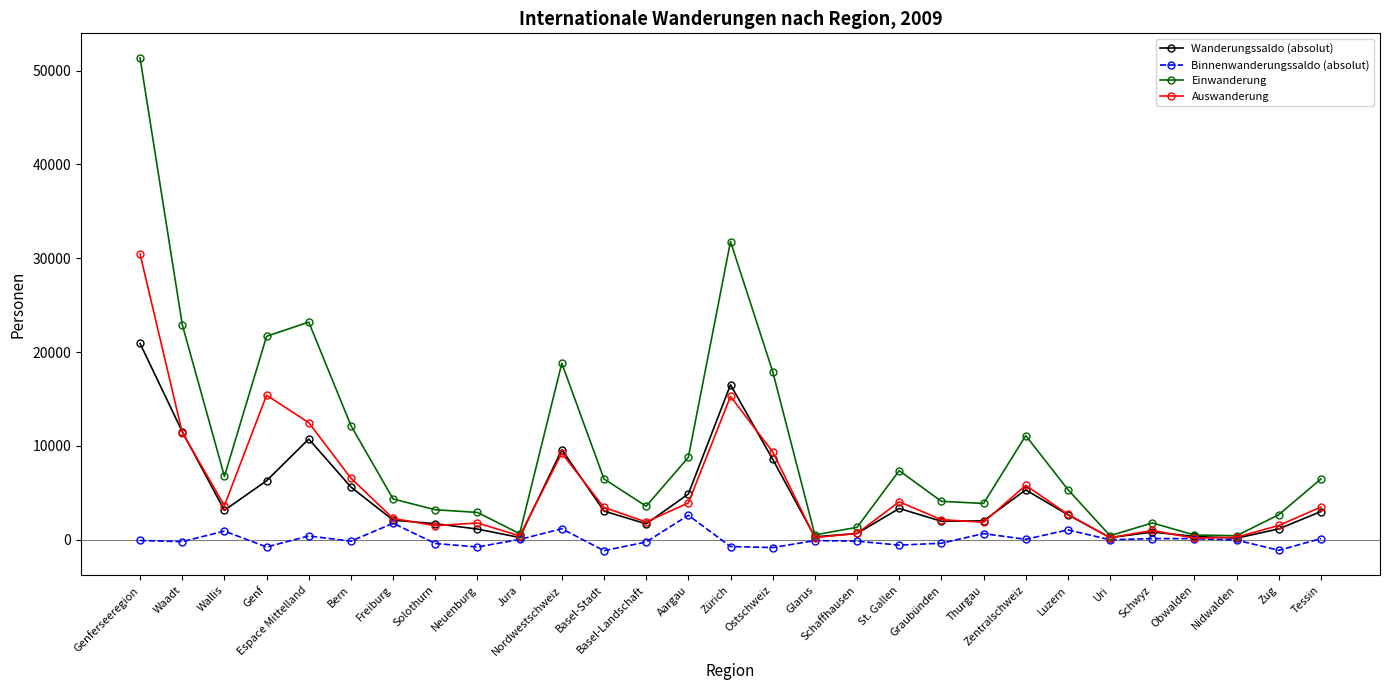

Is the value of Wanderungssaldo (absolut) at Schwyz greater than the value of Auswanderung at Espace Mittelland?

No